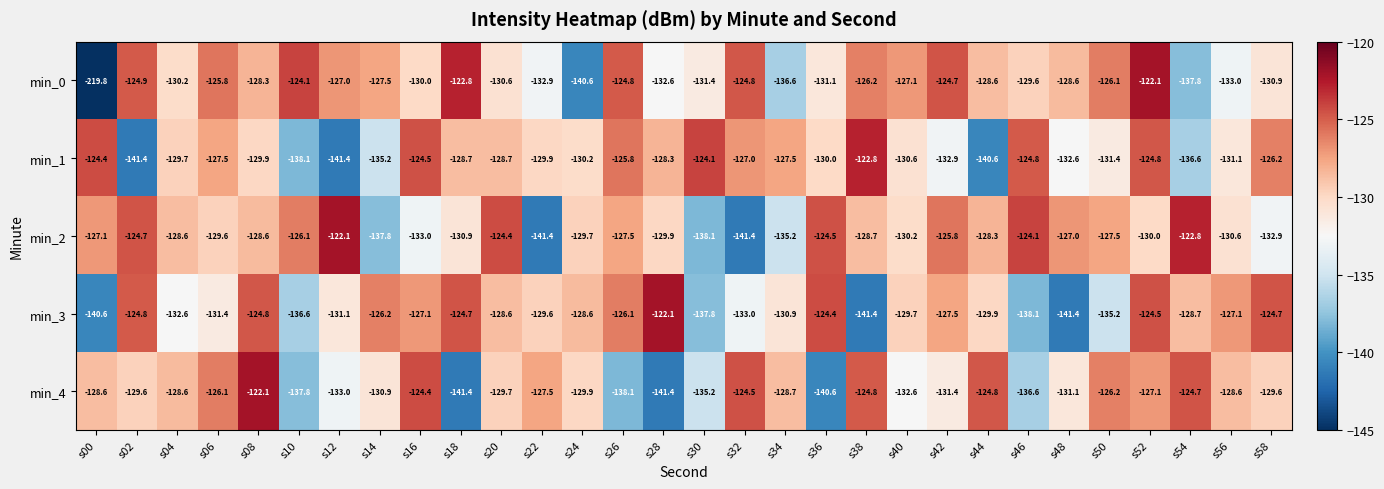

What is the smallest value displayed?

-219.8